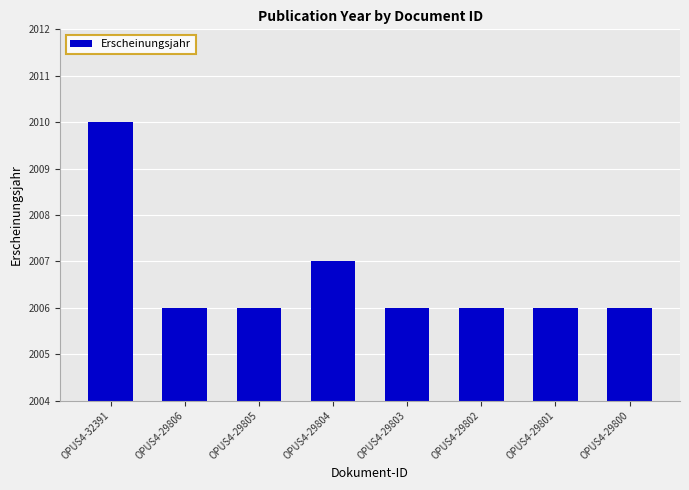

Reading left to right, transcribe all the data shown in this chart.

OPUS4-32391=2010	OPUS4-29806=2006	OPUS4-29805=2006	OPUS4-29804=2007	OPUS4-29803=2006	OPUS4-29802=2006	OPUS4-29801=2006	OPUS4-29800=2006